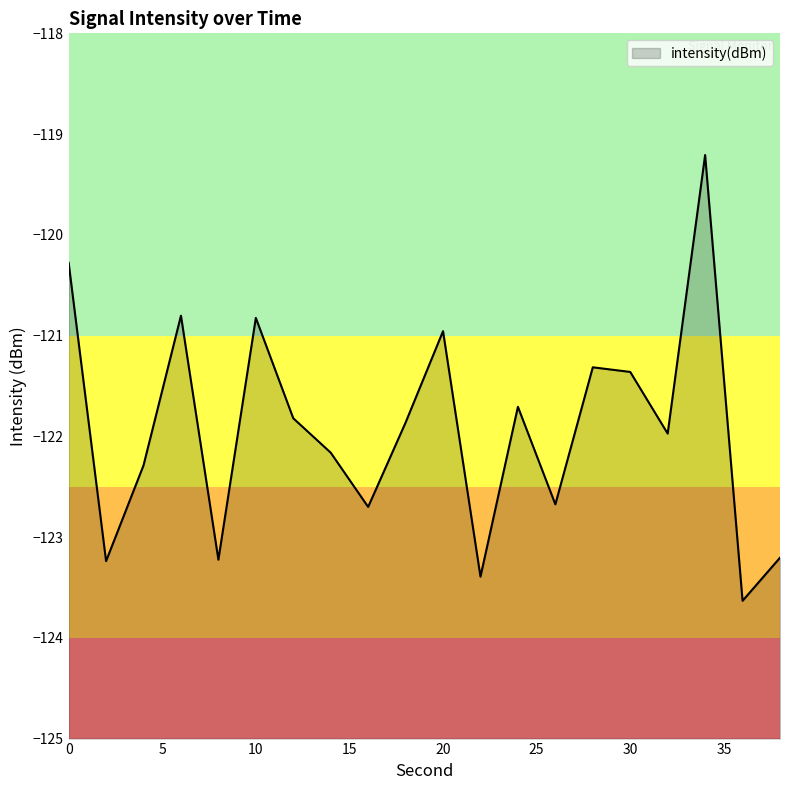

Where is the first local minimum?

2